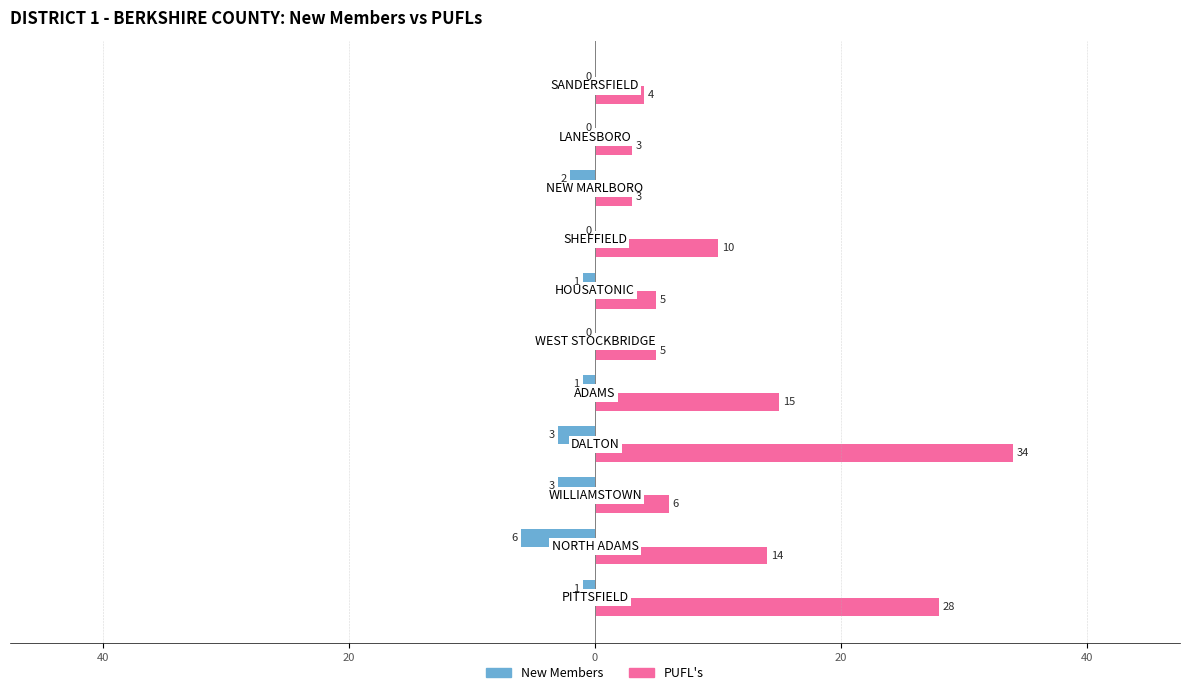

What are all the series names shown in the legend?

New Members, PUFL's